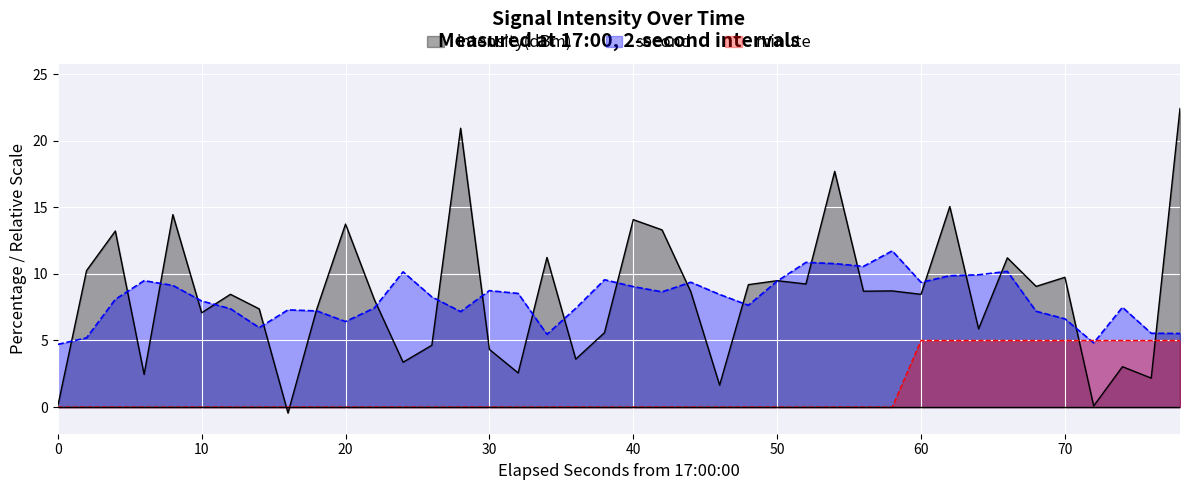

At 40, list the series in order from largest to smallest.

intensity(dBm), second, minute